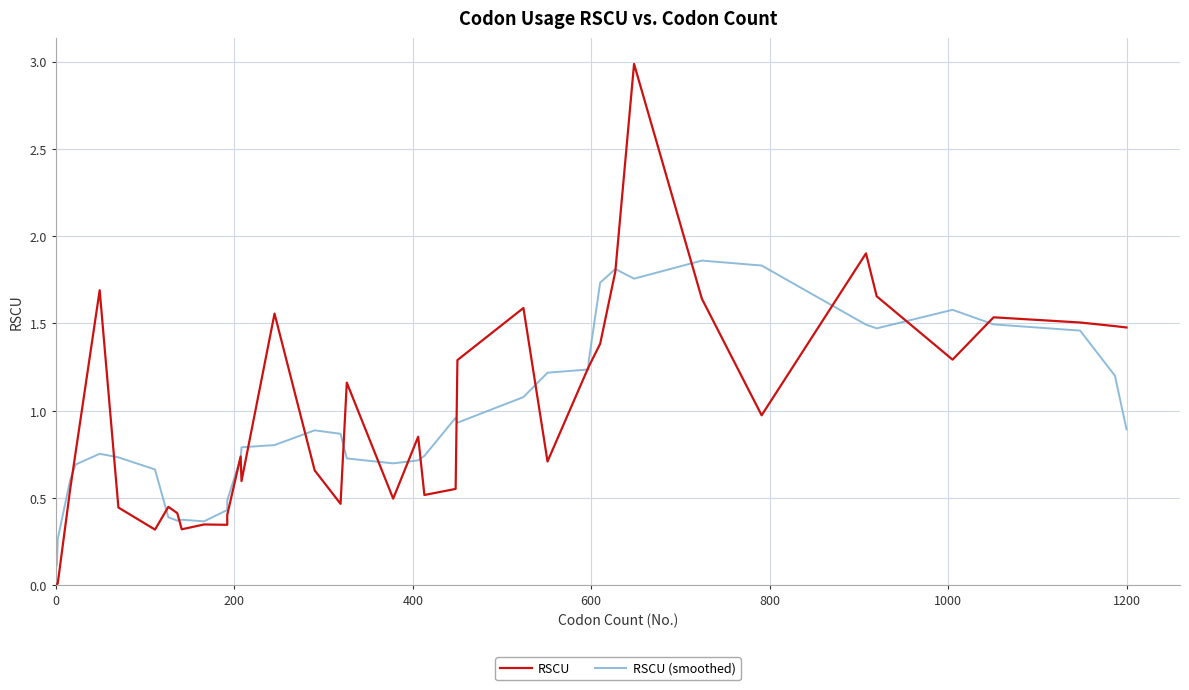

How many interior local valleys does the RSCU series have?

10